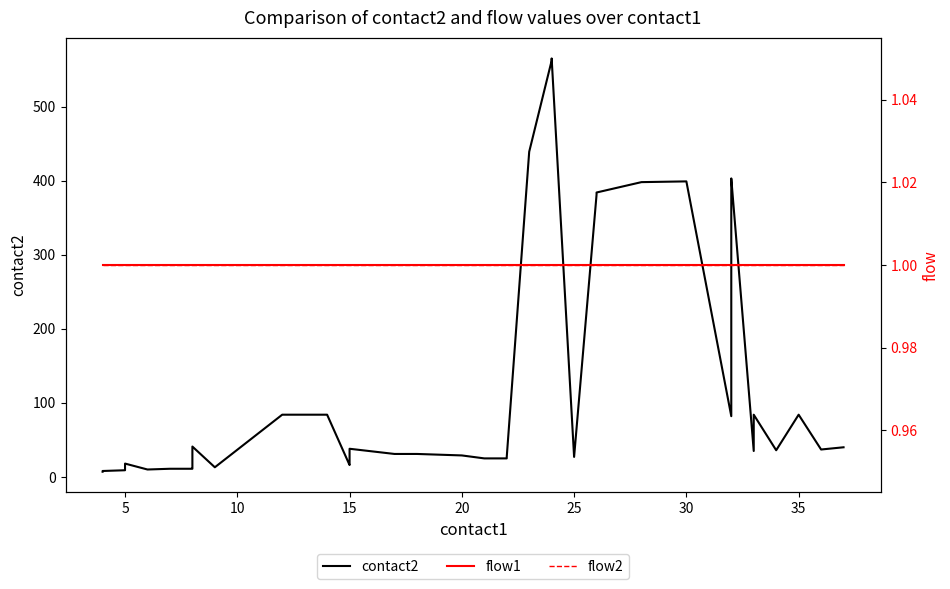

The value of flow2 at 33 is 0. True or false?

False